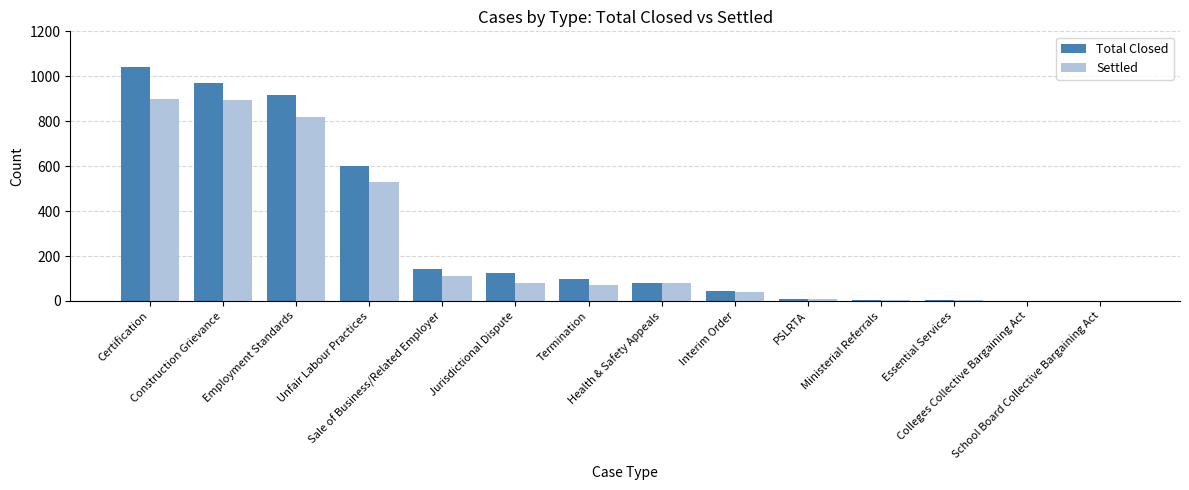

How many groups of bars are there?

14